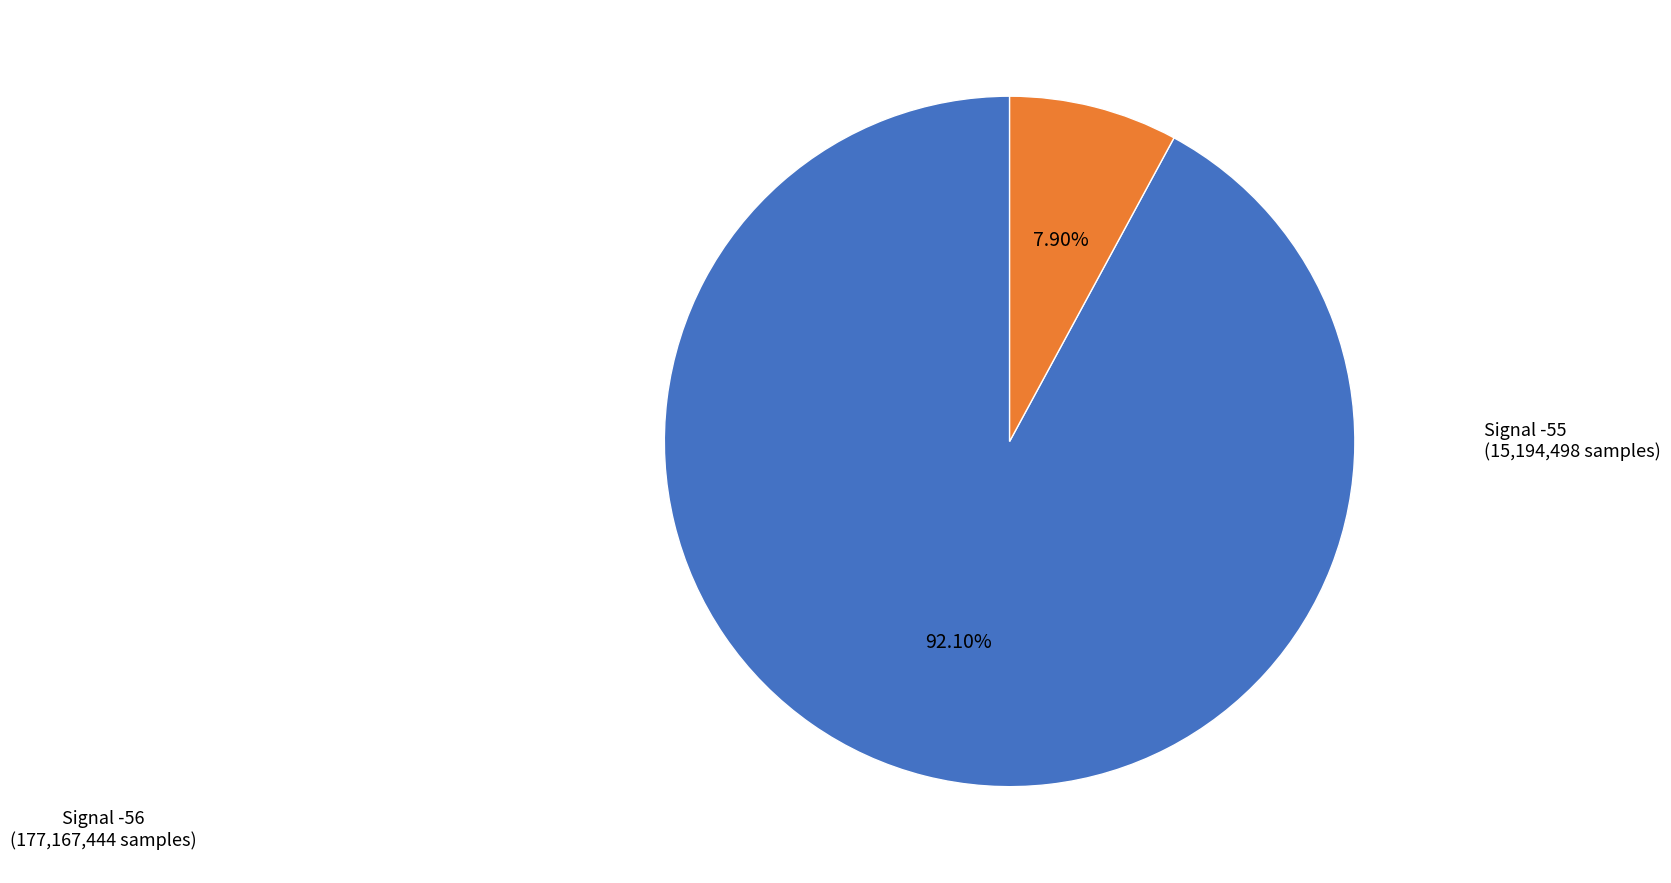

Is there any slice that represents more than half of the pie?

Yes